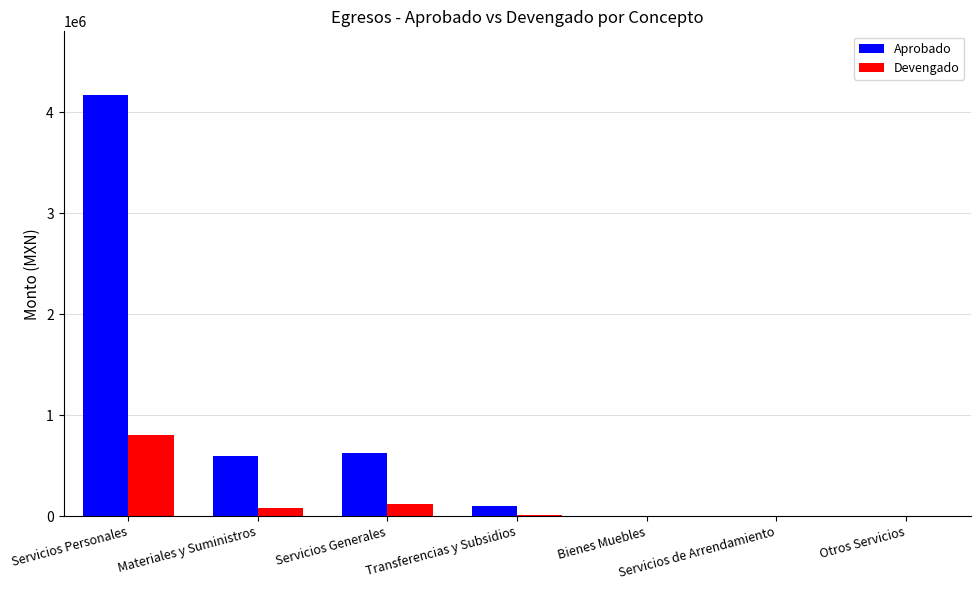

What value does the Devengado series have at Servicios Generales?

115930.0